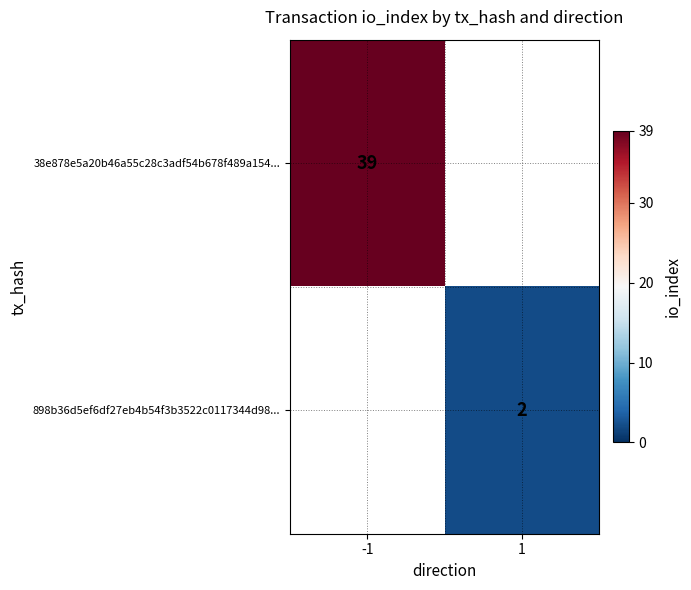

Is it true that 898b36d5ef6df27eb4b54f3b3522c0117344d98... equals 1 at 1?

False